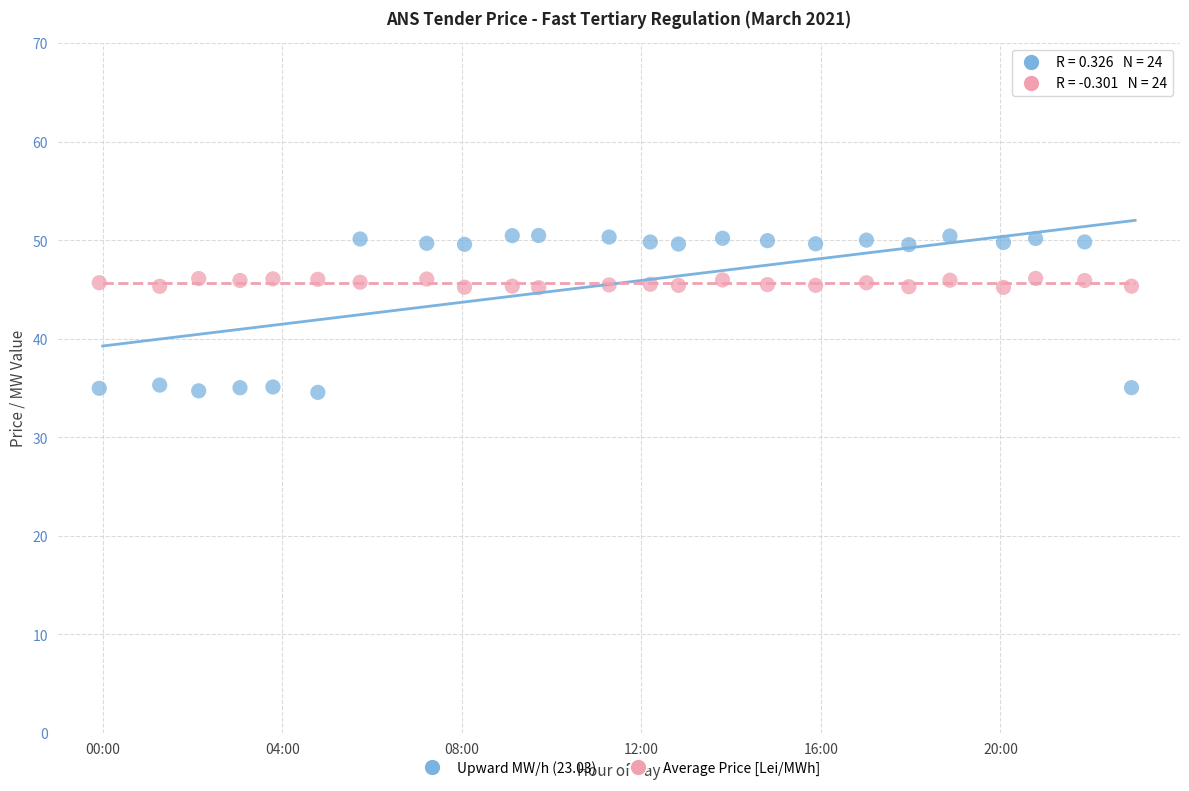

Which series has the widest spread of Y values?

Upward MW/h (23.03)